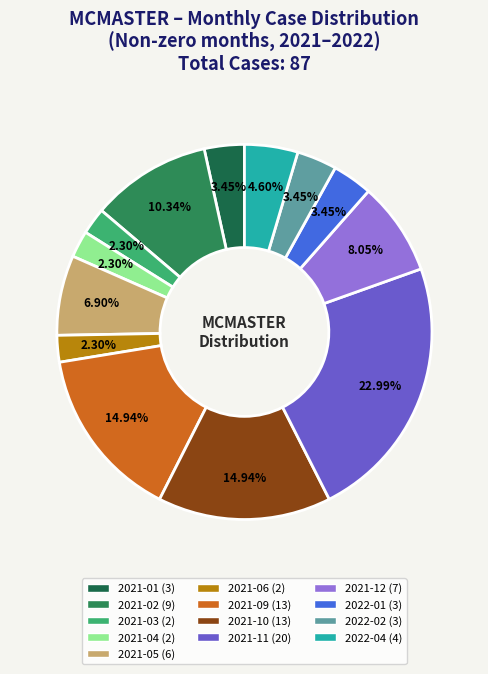

Which category has the biggest portion of the pie?

2021-11